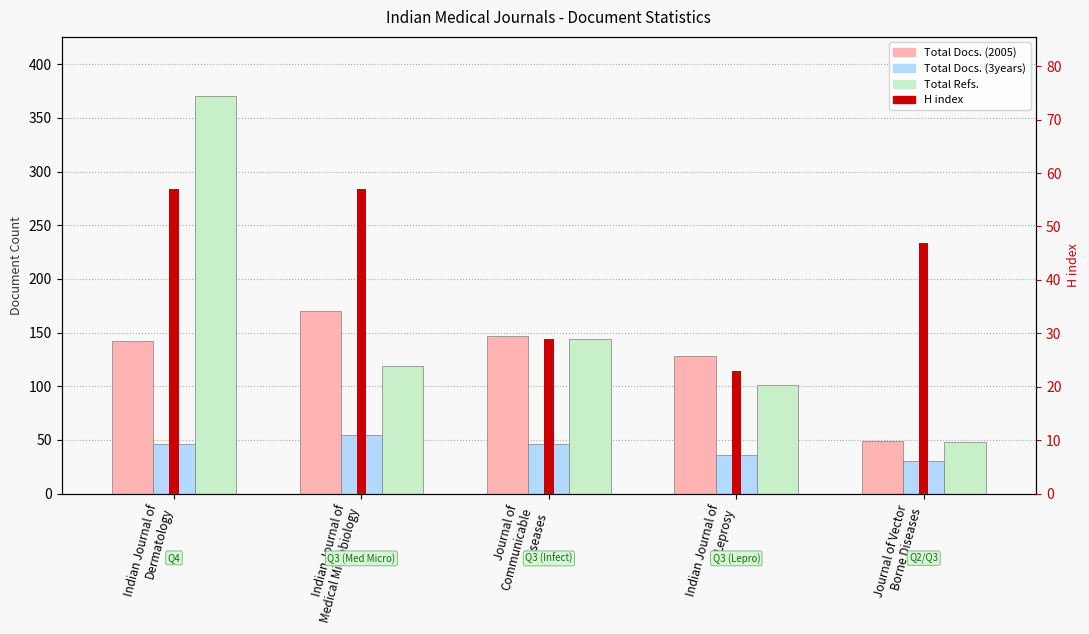

Does the chart contain stacked bars?

No